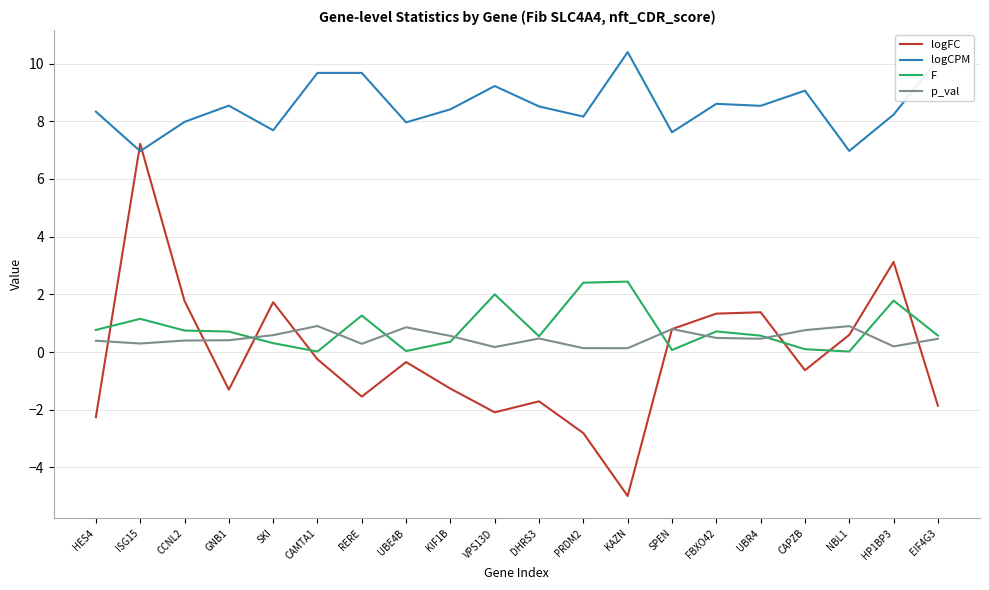

What are all the series names shown in the legend?

logFC, logCPM, F, p_val